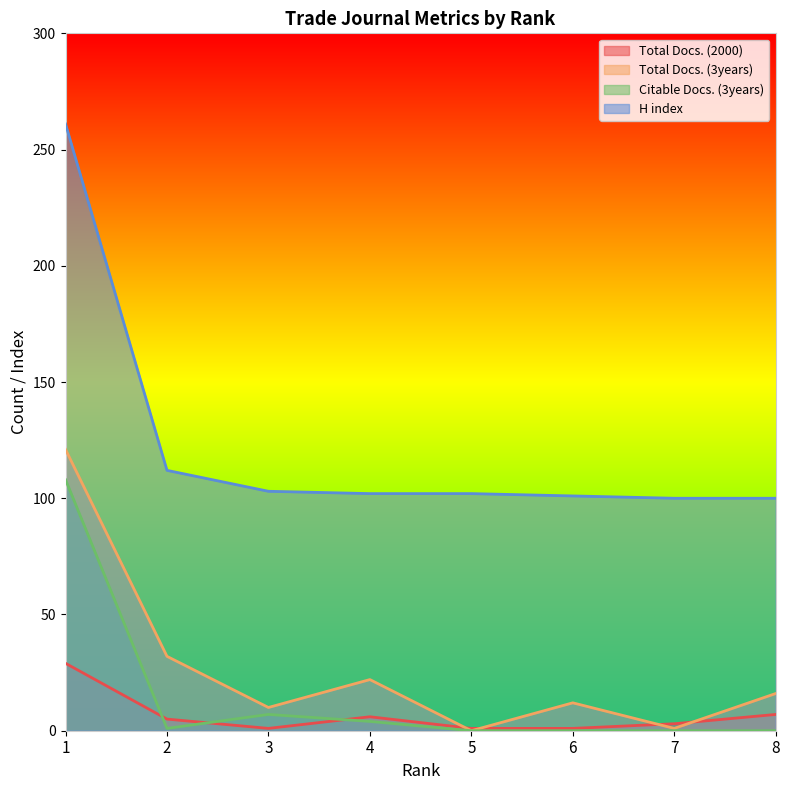

How many lines are shown in the chart?

4